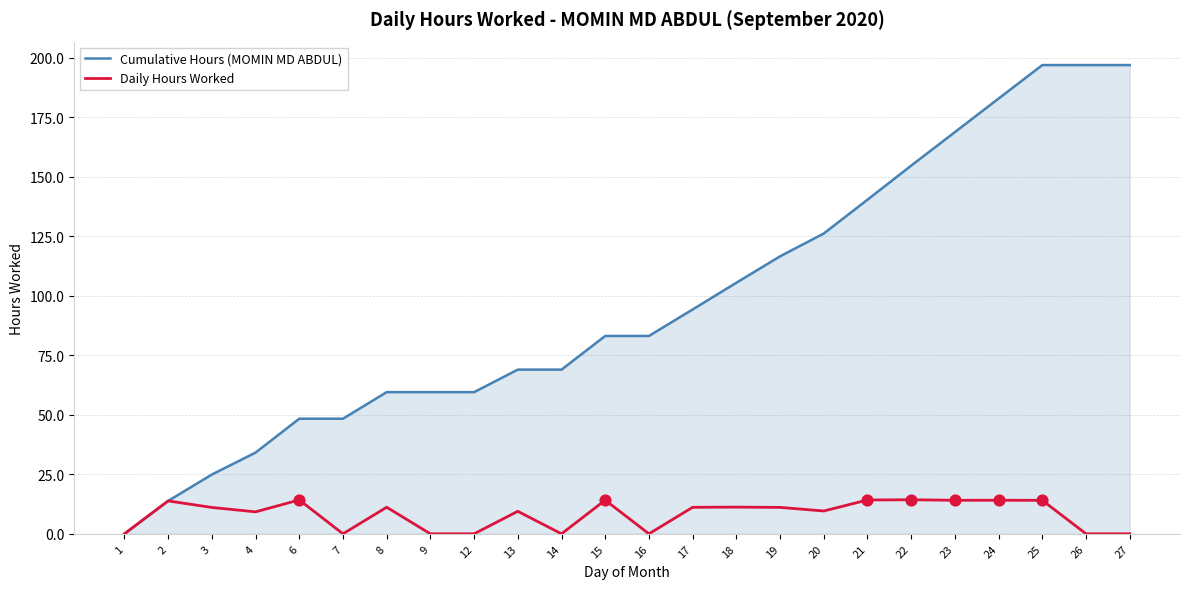

Which series has the largest range (max minus min)?

Cumulative Hours (MOMIN MD ABDUL)